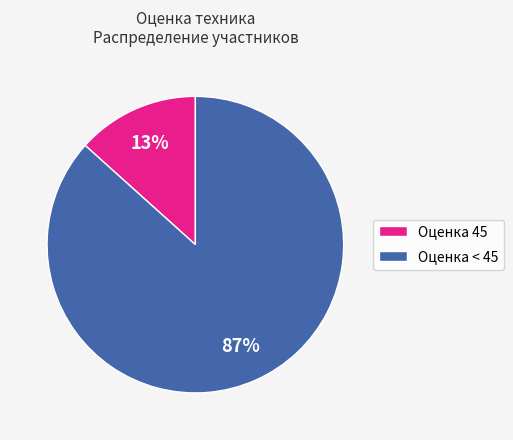

True or false: Оценка 45 accounts for 19% of the total.

False